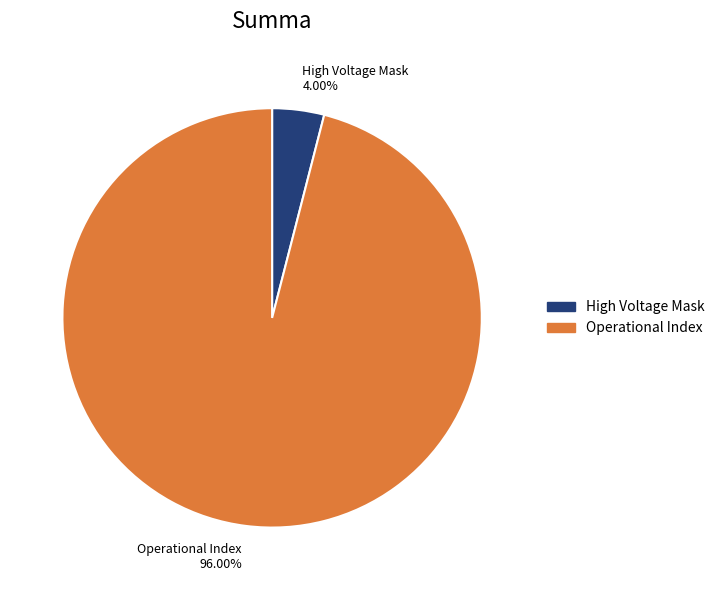

Is there any slice that represents more than half of the pie?

Yes